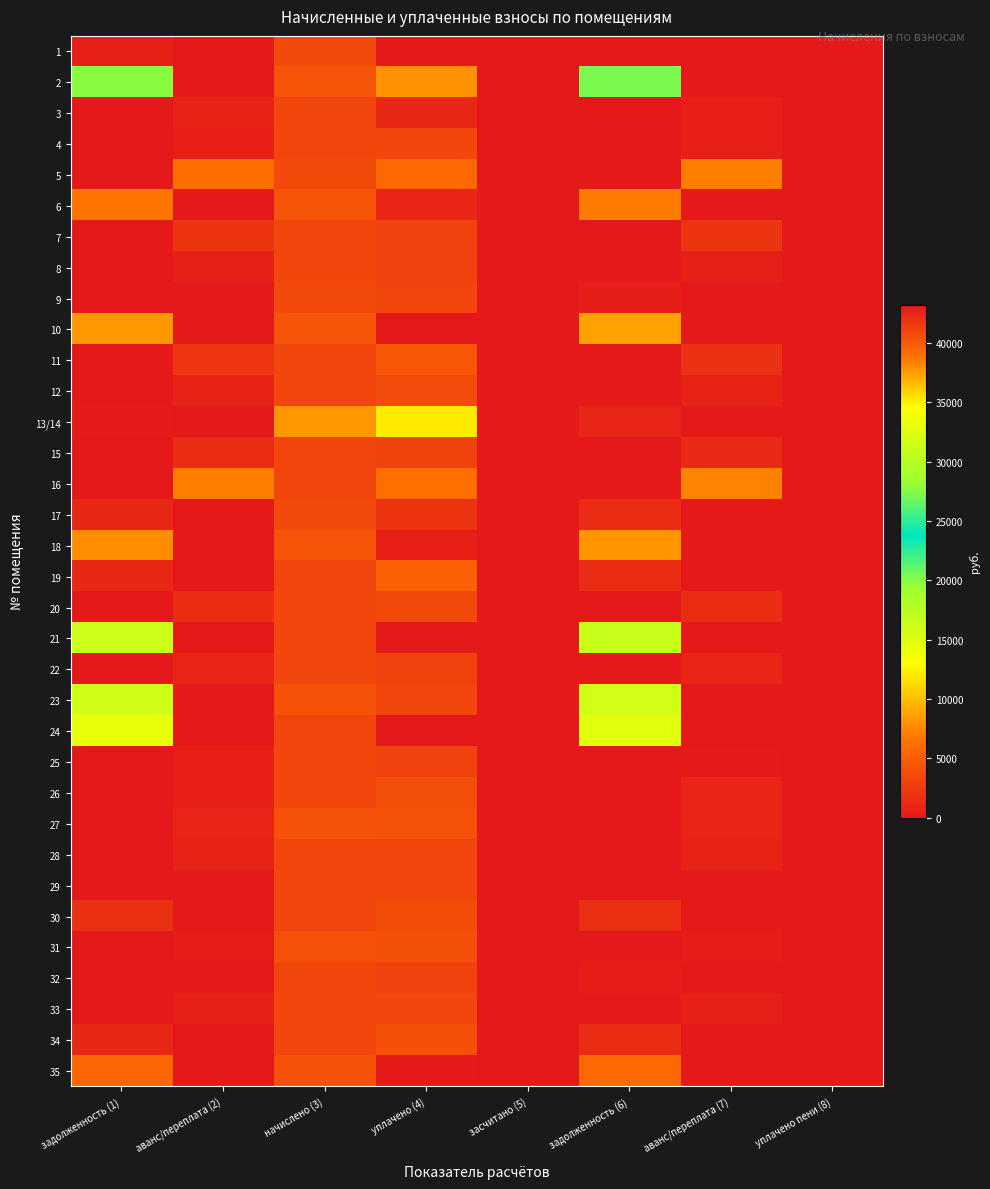

Reading left to right, extract all data points from this chart.

1: задолженность (1)=42889.9	аванс/переплата (2)=0.0	начислено (3)=3630.9	уплачено (4)=0.0	засчитано (5)=0.0	задолженность (6)=43253.0	аванс/переплата (7)=0.0	уплачено пени (8)=0.0
2: задолженность (1)=19856.9	аванс/переплата (2)=0.0	начислено (3)=4371.9	уплачено (4)=8011.6	засчитано (5)=0.0	задолженность (6)=20294.1	аванс/переплата (7)=0.0	уплачено пени (8)=0.0
3: задолженность (1)=0.0	аванс/переплата (2)=824.9	начислено (3)=3334.5	уплачено (4)=1059.5	засчитано (5)=0.0	задолженность (6)=0.0	аванс/переплата (7)=491.4	уплачено пени (8)=0.0
4: задолженность (1)=0.0	аванс/переплата (2)=492.5	начислено (3)=3341.9	уплачено (4)=3306.6	засчитано (5)=0.0	задолженность (6)=0.0	аванс/переплата (7)=492.5	уплачено пени (8)=0.0
5: задолженность (1)=0.0	аванс/переплата (2)=6201.6	начислено (3)=3623.5	уплачено (4)=5817.0	засчитано (5)=0.0	задолженность (6)=0.0	аванс/переплата (7)=7030.5	уплачено пени (8)=0.0
6: задолженность (1)=6512.7	аванс/переплата (2)=0.0	начислено (3)=4349.7	уплачено (4)=1000.0	засчитано (5)=0.0	задолженность (6)=6947.7	аванс/переплата (7)=0.0	уплачено пени (8)=0.0
7: задолженность (1)=0.0	аванс/переплата (2)=1987.5	начислено (3)=3341.9	уплачено (4)=2972.5	засчитано (5)=0.0	задолженность (6)=0.0	аванс/переплата (7)=1987.5	уплачено пени (8)=0.0
8: задолженность (1)=0.0	аванс/переплата (2)=541.0	начислено (3)=3349.3	уплачено (4)=2929.4	засчитано (5)=0.0	задолженность (6)=0.0	аванс/переплата (7)=541.0	уплачено пени (8)=0.0
9: задолженность (1)=38.1	аванс/переплата (2)=0.0	начислено (3)=3623.5	уплачено (4)=3223.0	засчитано (5)=0.0	задолженность (6)=400.5	аванс/переплата (7)=0.0	уплачено пени (8)=0.0
10: задолженность (1)=8195.7	аванс/переплата (2)=0.0	начислено (3)=4349.7	уплачено (4)=0.0	засчитано (5)=0.0	задолженность (6)=8630.7	аванс/переплата (7)=0.0	уплачено пени (8)=0.0
11: задолженность (1)=0.0	аванс/переплата (2)=2036.6	начислено (3)=3341.9	уплачено (4)=4500.0	засчитано (5)=0.0	задолженность (6)=0.0	аванс/переплата (7)=1702.4	уплачено пени (8)=0.0
12: задолженность (1)=0.0	аванс/переплата (2)=830.2	начислено (3)=3349.3	уплачено (4)=3640.4	засчитано (5)=0.0	задолженность (6)=0.0	аванс/переплата (7)=830.2	уплачено пени (8)=0.0
13/14: задолженность (1)=86.5	аванс/переплата (2)=0.0	начислено (3)=8217.7	уплачено (4)=12067.0	засчитано (5)=0.0	задолженность (6)=908.3	аванс/переплата (7)=0.0	уплачено пени (8)=0.0
15: задолженность (1)=0.0	аванс/переплата (2)=1419.4	начислено (3)=3327.1	уплачено (4)=3153.0	засчитано (5)=0.0	задолженность (6)=0.0	аванс/переплата (7)=1349.3	уплачено пени (8)=0.0
16: задолженность (1)=0.0	аванс/переплата (2)=7022.0	начислено (3)=3334.5	уплачено (4)=6326.5	засчитано (5)=0.0	задолженность (6)=0.0	аванс/переплата (7)=7188.6	уплачено пени (8)=0.0
17: задолженность (1)=1058.0	аванс/переплата (2)=0.0	начислено (3)=3623.5	уплачено (4)=2000.0	засчитано (5)=0.0	задолженность (6)=1420.3	аванс/переплата (7)=0.0	уплачено пени (8)=0.0
18: задолженность (1)=7703.7	аванс/переплата (2)=0.0	начислено (3)=4327.4	уплачено (4)=450.0	засчитано (5)=0.0	задолженность (6)=8136.5	аванс/переплата (7)=0.0	уплачено пени (8)=0.0
19: задолженность (1)=1040.0	аванс/переплата (2)=0.0	начислено (3)=3349.3	уплачено (4)=5270.8	засчитано (5)=0.0	задолженность (6)=1375.0	аванс/переплата (7)=0.0	уплачено пени (8)=0.0
20: задолженность (1)=0.0	аванс/переплата (2)=1537.1	начислено (3)=3334.5	уплачено (4)=3591.7	засчитано (5)=0.0	задолженность (6)=0.0	аванс/переплата (7)=1543.6	уплачено пени (8)=0.0
21: задолженность (1)=16186.1	аванс/переплата (2)=0.0	начислено (3)=3334.5	уплачено (4)=0.0	засчитано (5)=0.0	задолженность (6)=16519.5	аванс/переплата (7)=0.0	уплачено пени (8)=0.0
22: задолженность (1)=0.0	аванс/переплата (2)=958.0	начислено (3)=3341.9	уплачено (4)=3040.0	засчитано (5)=0.0	задолженность (6)=0.0	аванс/переплата (7)=943.8	уплачено пени (8)=0.0
23: задолженность (1)=15915.1	аванс/переплата (2)=0.0	начислено (3)=4105.1	уплачено (4)=3245.0	засчитано (5)=0.0	задолженность (6)=15875.6	аванс/переплата (7)=0.0	уплачено пени (8)=0.0
24: задолженность (1)=14527.2	аванс/переплата (2)=0.0	начислено (3)=3327.1	уплачено (4)=0.0	засчитано (5)=0.0	задолженность (6)=14859.9	аванс/переплата (7)=0.0	уплачено пени (8)=0.0
25: задолженность (1)=0.0	аванс/переплата (2)=492.6	начислено (3)=3334.5	уплачено (4)=2961.0	засчитано (5)=0.0	задолженность (6)=0.0	аванс/переплата (7)=159.2	уплачено пени (8)=0.0
26: задолженность (1)=0.0	аванс/переплата (2)=490.9	начислено (3)=3334.5	уплачено (4)=3963.5	засчитано (5)=0.0	задолженность (6)=0.0	аванс/переплата (7)=857.5	уплачено пени (8)=0.0
27: задолженность (1)=0.0	аванс/переплата (2)=979.3	начислено (3)=4134.8	уплачено (4)=4091.3	засчитано (5)=0.0	задолженность (6)=0.0	аванс/переплата (7)=979.3	уплачено пени (8)=0.0
28: задолженность (1)=0.0	аванс/переплата (2)=784.5	начислено (3)=3312.3	уплачено (4)=3277.4	засчитано (5)=0.0	задолженность (6)=0.0	аванс/переплата (7)=784.5	уплачено пени (8)=0.0
29: задолженность (1)=0.0	аванс/переплата (2)=68.4	начислено (3)=3312.3	уплачено (4)=3277.4	засчитано (5)=0.0	задолженность (6)=0.0	аванс/переплата (7)=68.4	уплачено пени (8)=0.0
30: задолженность (1)=1732.0	аванс/переплата (2)=0.0	начислено (3)=3349.3	уплачено (4)=3850.0	засчитано (5)=0.0	задолженность (6)=1666.9	аванс/переплата (7)=0.0	уплачено пени (8)=0.0
31: задолженность (1)=0.0	аванс/переплата (2)=281.0	начислено (3)=4097.7	уплачено (4)=4054.0	засчитано (5)=0.0	задолженность (6)=0.0	аванс/переплата (7)=281.3	уплачено пени (8)=0.0
32: задолженность (1)=0.0	аванс/переплата (2)=6.9	начислено (3)=3282.6	уплачено (4)=3000.0	засчитано (5)=0.0	задолженность (6)=321.3	аванс/переплата (7)=0.0	уплачено пени (8)=0.0
33: задолженность (1)=0.0	аванс/переплата (2)=560.4	начислено (3)=3327.1	уплачено (4)=3327.1	засчитано (5)=0.0	задолженность (6)=0.0	аванс/переплата (7)=560.4	уплачено пени (8)=0.0
34: задолженность (1)=1030.9	аванс/переплата (2)=0.0	начислено (3)=3319.7	уплачено (4)=4036.0	засчитано (5)=0.0	задолженность (6)=1362.8	аванс/переплата (7)=0.0	уплачено пени (8)=0.0
35: задолженность (1)=5531.1	аванс/переплата (2)=0.0	начислено (3)=4105.1	уплачено (4)=100.0	засчитано (5)=0.0	задолженность (6)=5841.6	аванс/переплата (7)=0.0	уплачено пени (8)=0.0